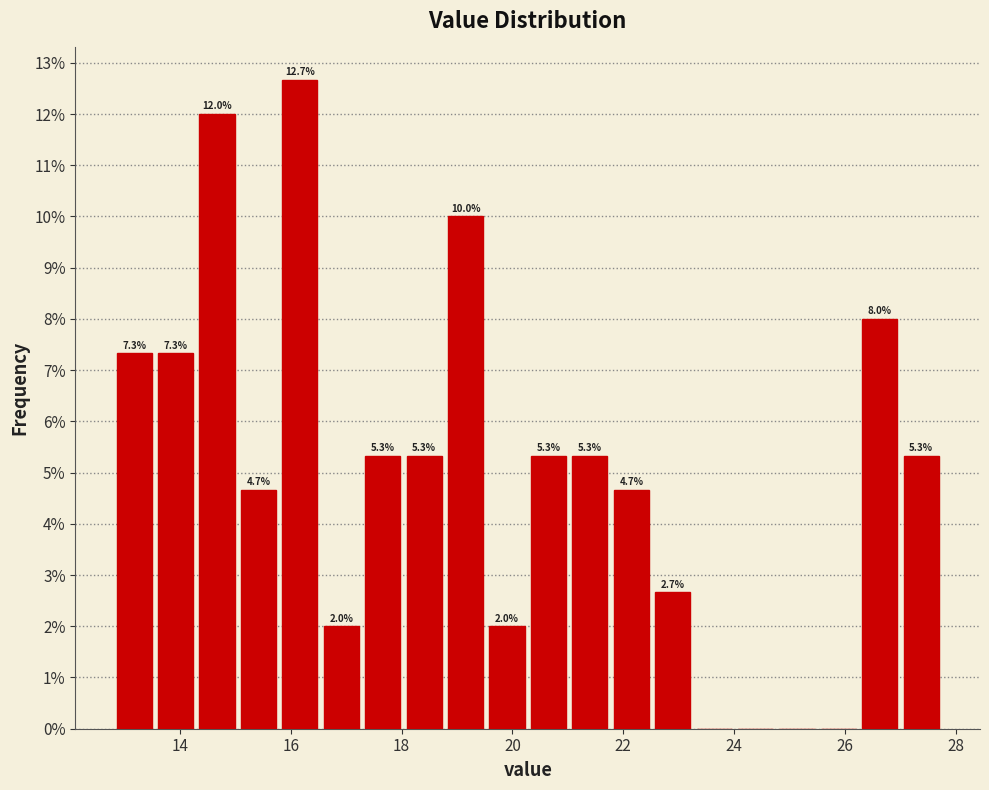

Around what value on the x-axis is the tallest bar? Give the approximate position of its centre, as read against the axis.

16.2